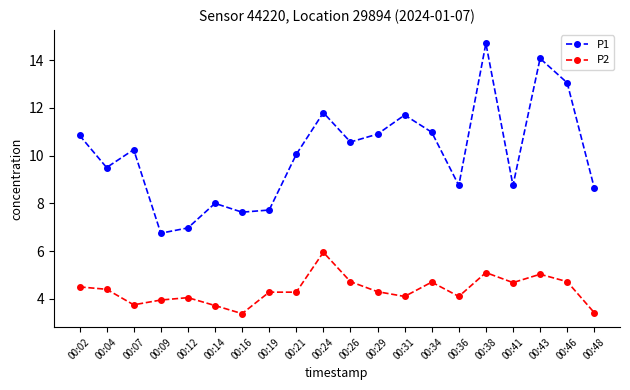

What is the value of the P1 point at the 20th from the left?

8.7